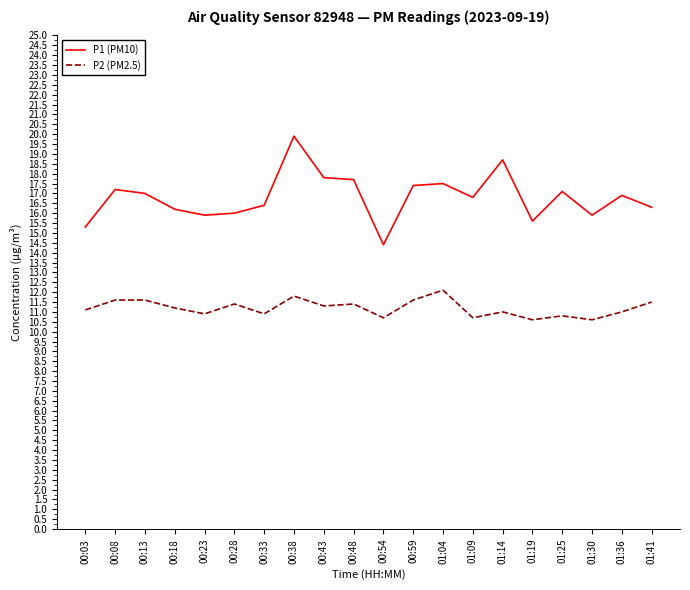

Rank the series by their average value, from lowest to highest.

P2 (PM2.5), P1 (PM10)